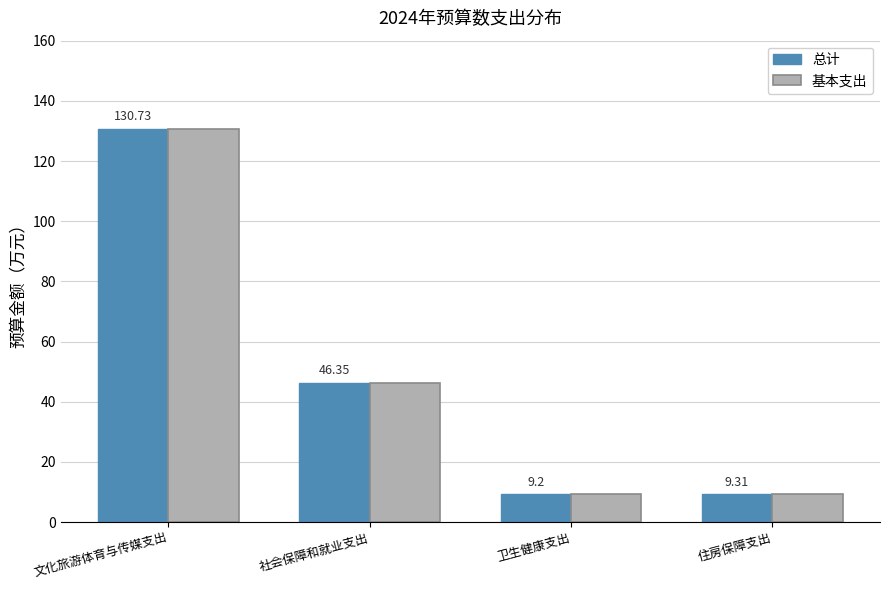

At which label does 总计 first exceed 46?

文化旅游体育与传媒支出